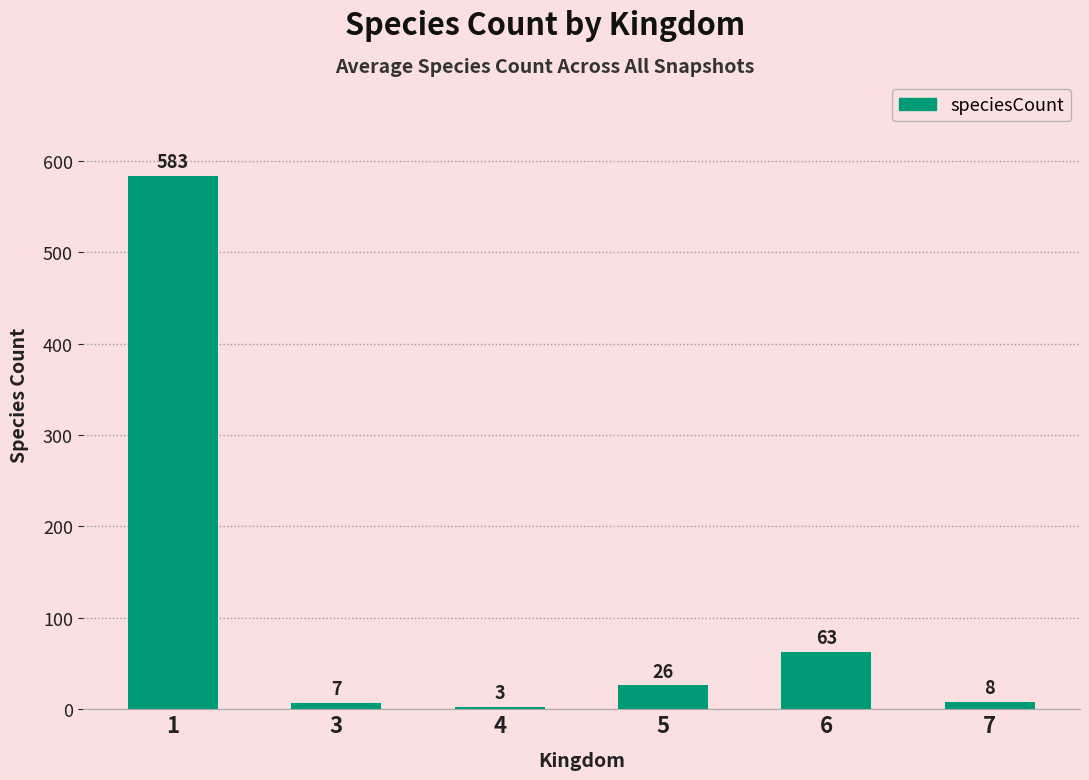

List the labels in order of value, smallest first.

4, 3, 7, 5, 6, 1